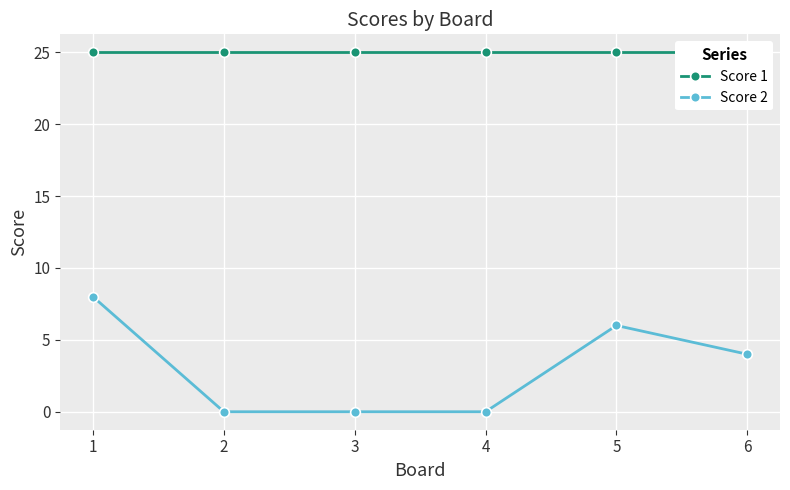

Rank the series at 3 from lowest to highest value.

Score 2, Score 1